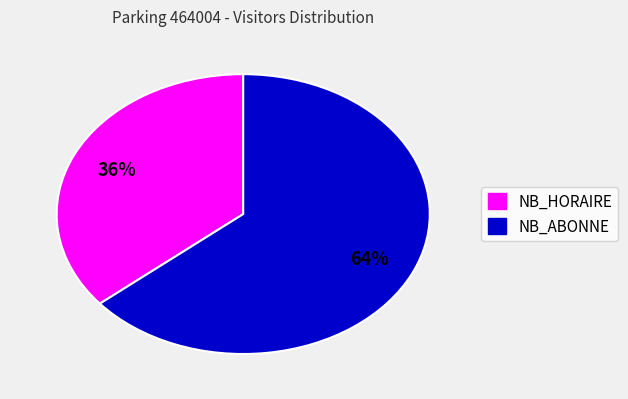

To the nearest percent, what is the average slice percentage?

50%